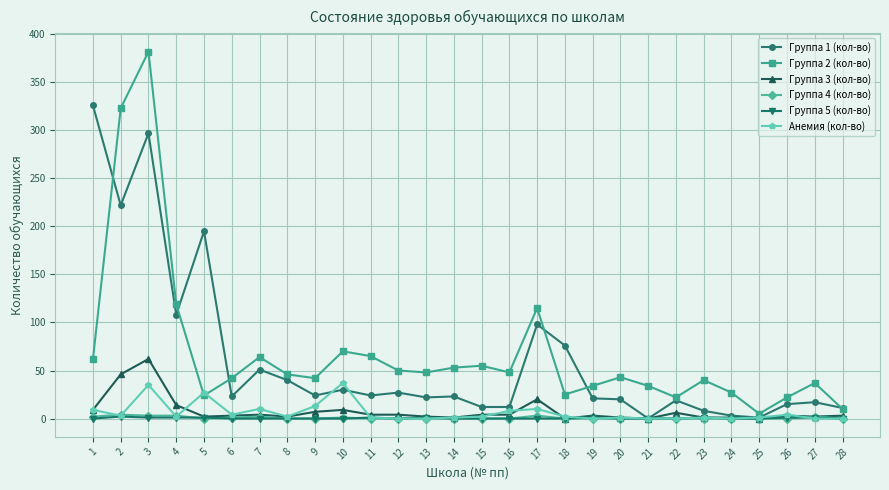

At which category does the chart reach its peak across all series?

3